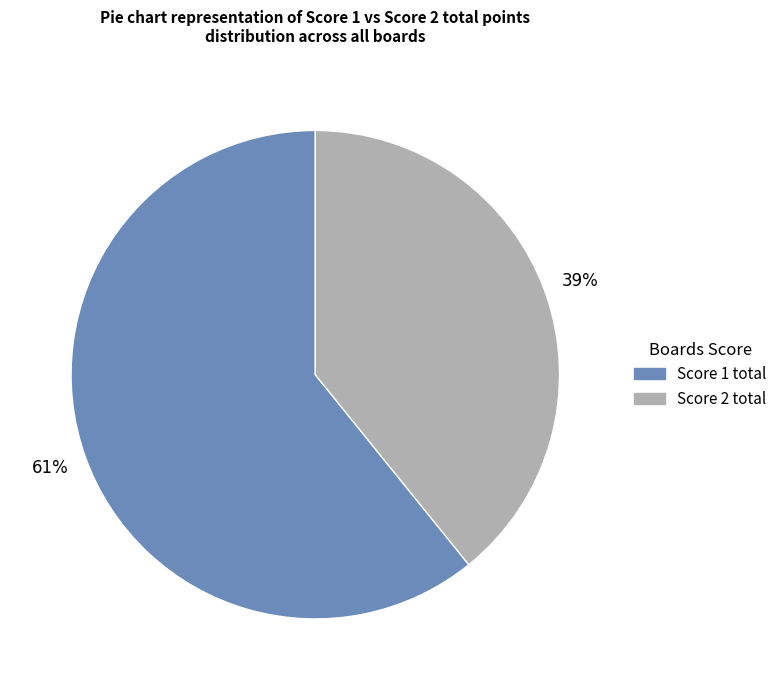

To the nearest percent, what is the difference between the largest and smallest slice percentages?

22%